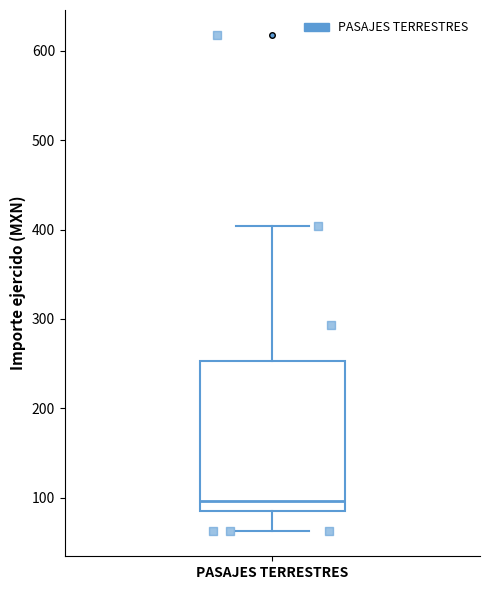

Where does the median line of the box for PASAJES TERRESTRES sit on the y-axis? The values are not printed on the chart, so give them approximately, as read against the axis.

100